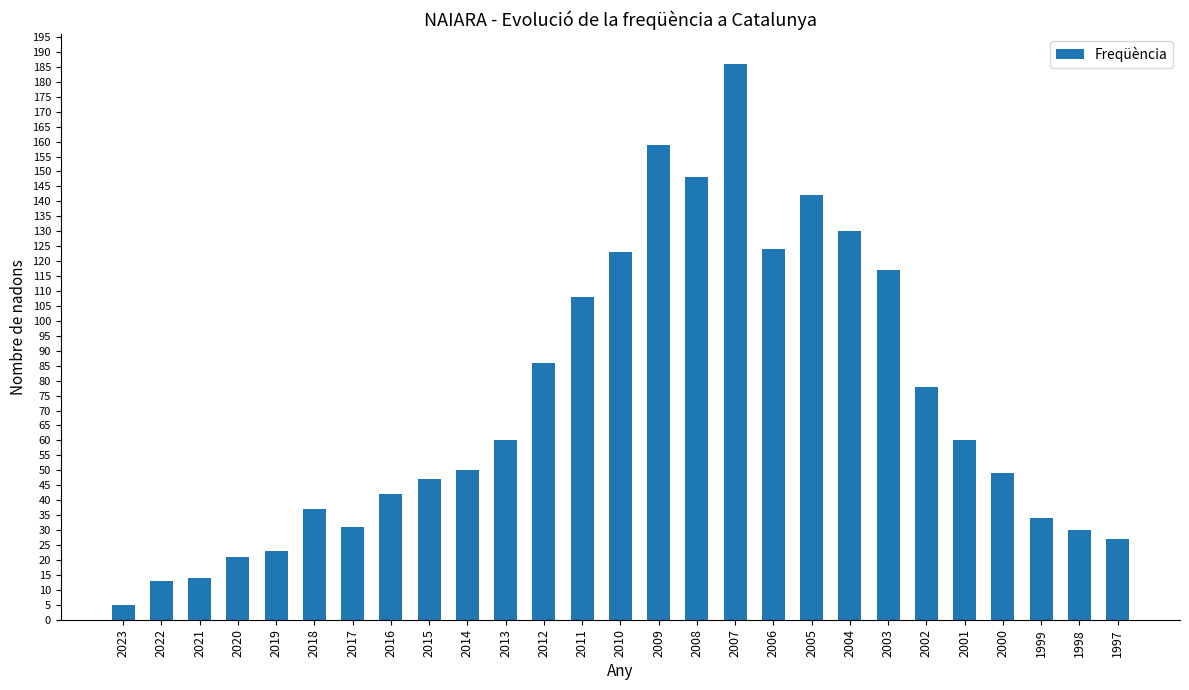

How many distinct data groups are displayed?

1